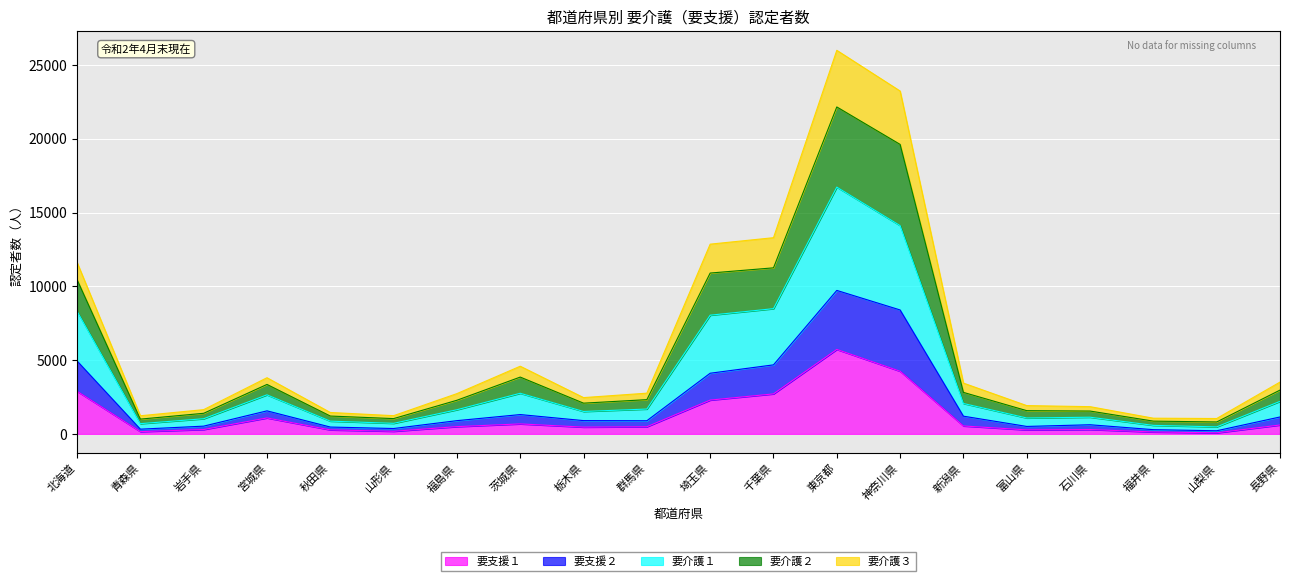

At which label does 要支援１ reach its peak?

東京都